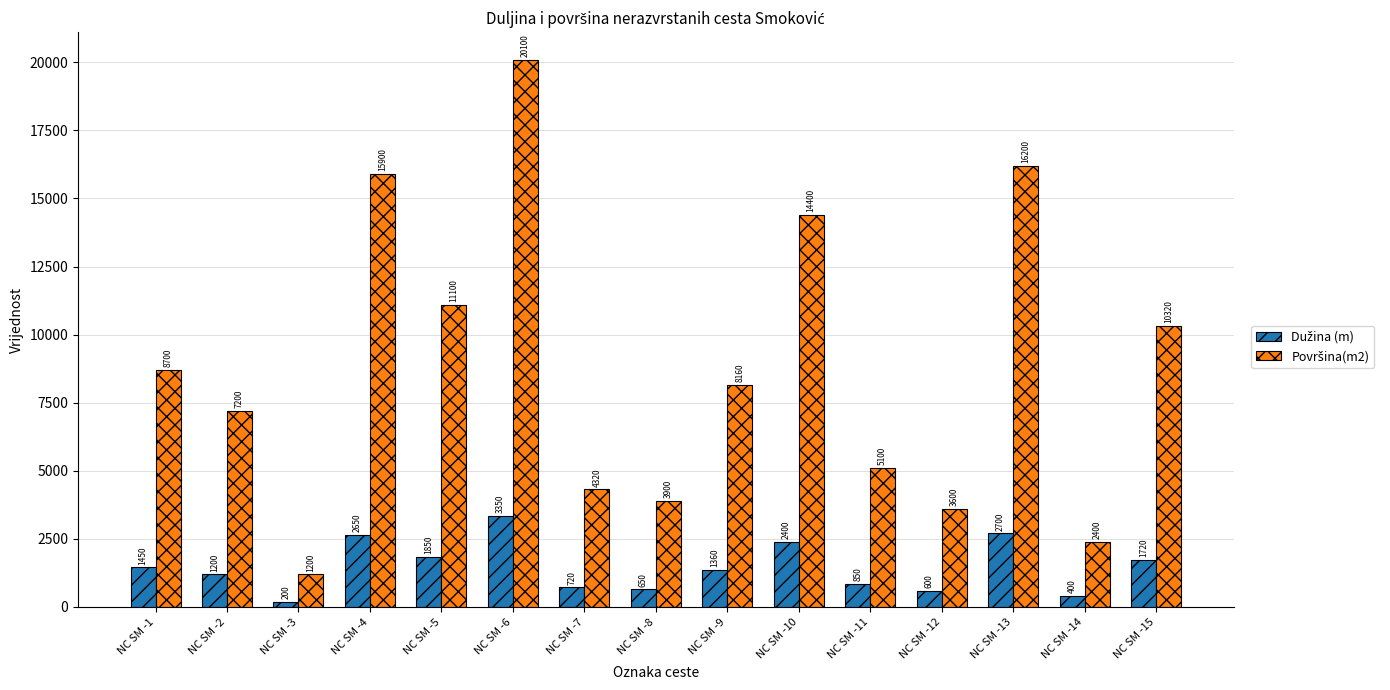

At how many categories does at least one series exceed 2206?

14